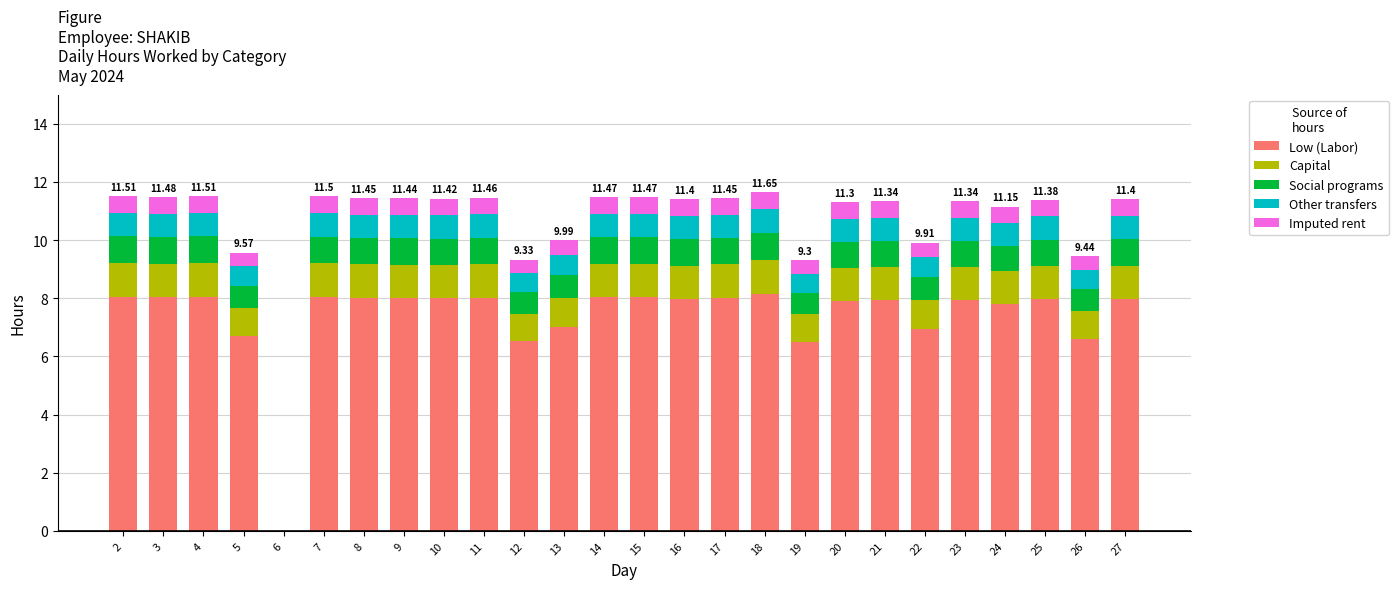

What is the sum of all Low (Labor) values?

192.3